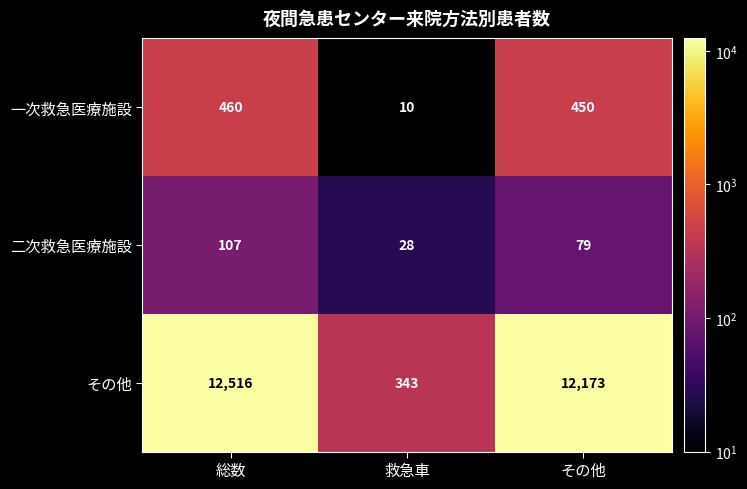

List the labels in order of 二次救急医療施設 value, largest first.

総数, その他, 救急車